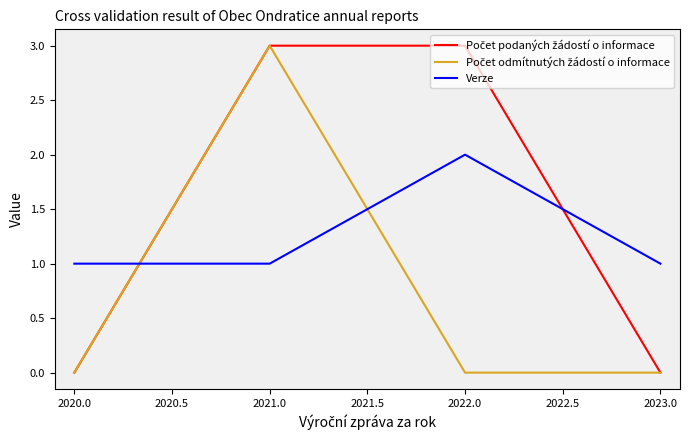

What is the greatest value displayed?

3